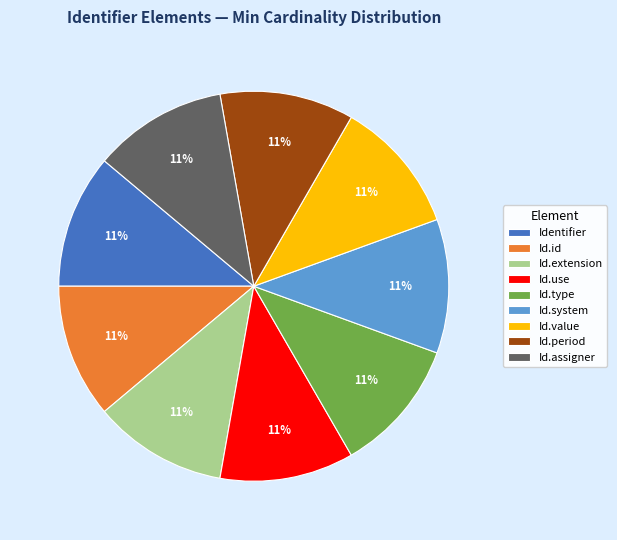

True or false: Identifier accounts for 11% of the total.

True